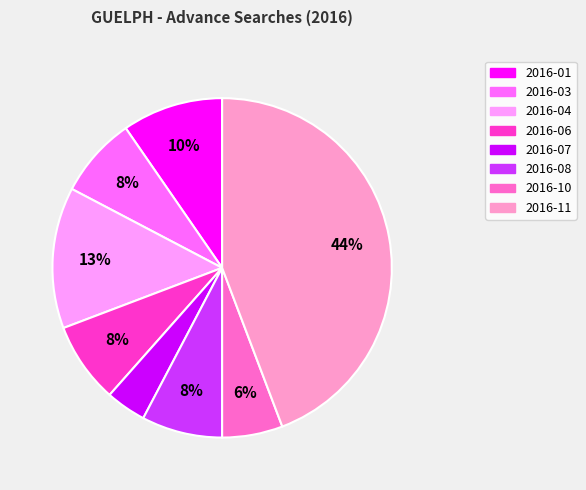

To the nearest percent, what is the average slice percentage?

12%